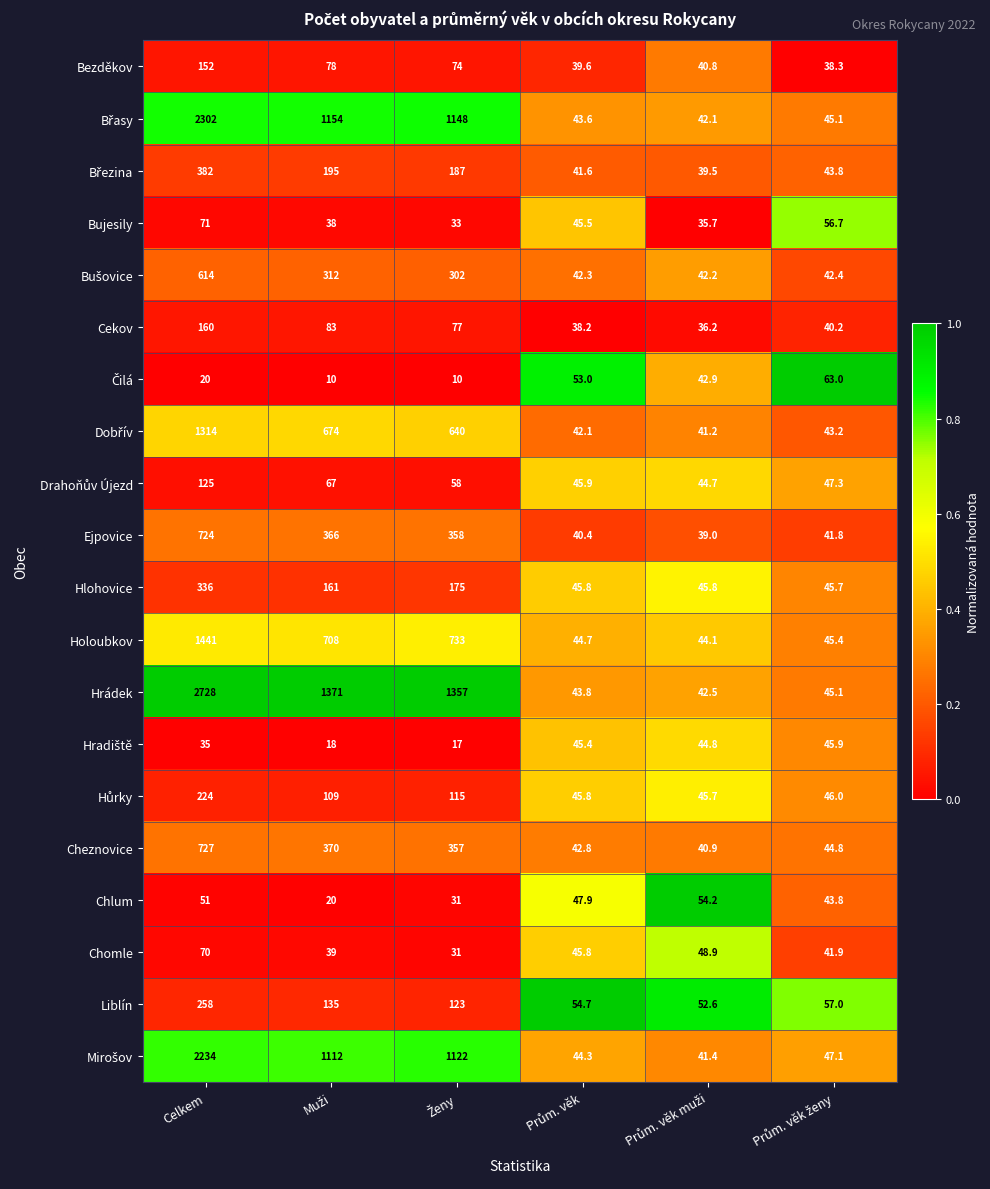

What is the difference between the maximum and minimum values in the Ejpovice series?

685.0